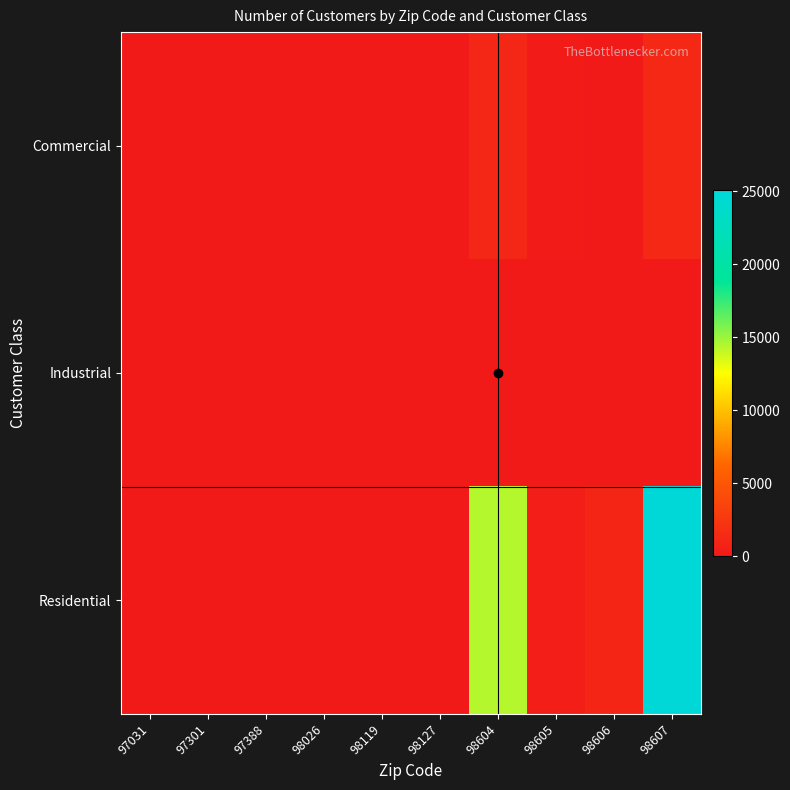

How many data points does each series have?

10